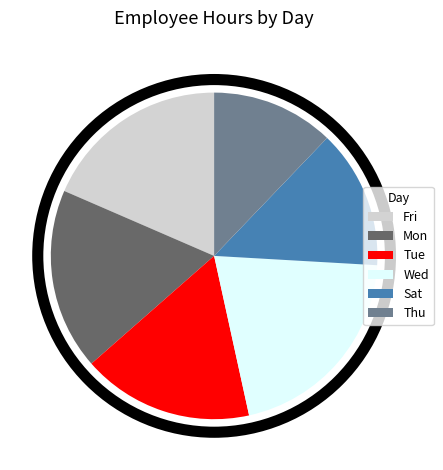

Is there a majority slice in this chart?

No